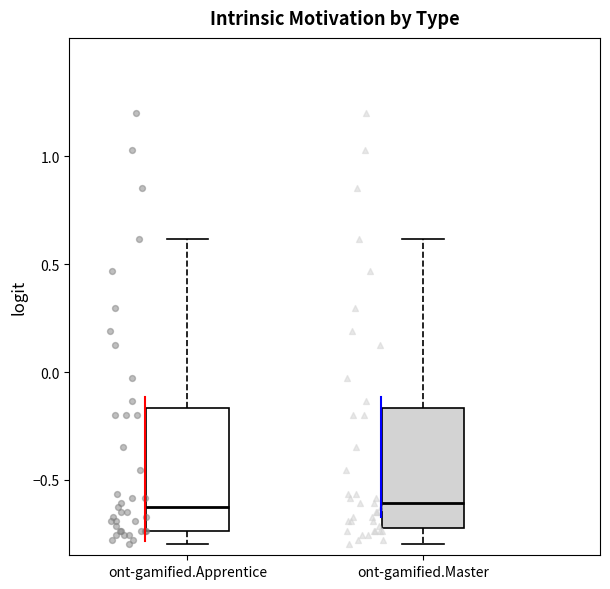

Reading left to right, read every box against the y-axis: the position of its median line, the range the box covers, and the ends of its whiskers. The values are not printed on the chart, so give them approximately, as read against the axis.

ont-gamified.Apprentice: median -0.65, box -0.75 to -0.15, whiskers -0.80 to 0.60
ont-gamified.Master: median -0.60, box -0.70 to -0.15, whiskers -0.80 to 0.60